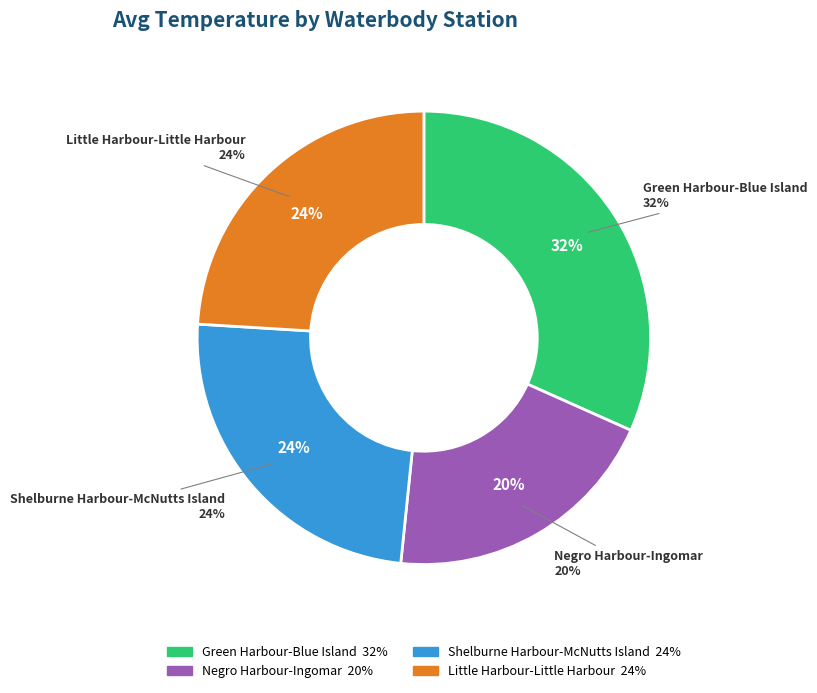

Is it true that Little Harbour-Little Harbour is 35% of the pie?

False